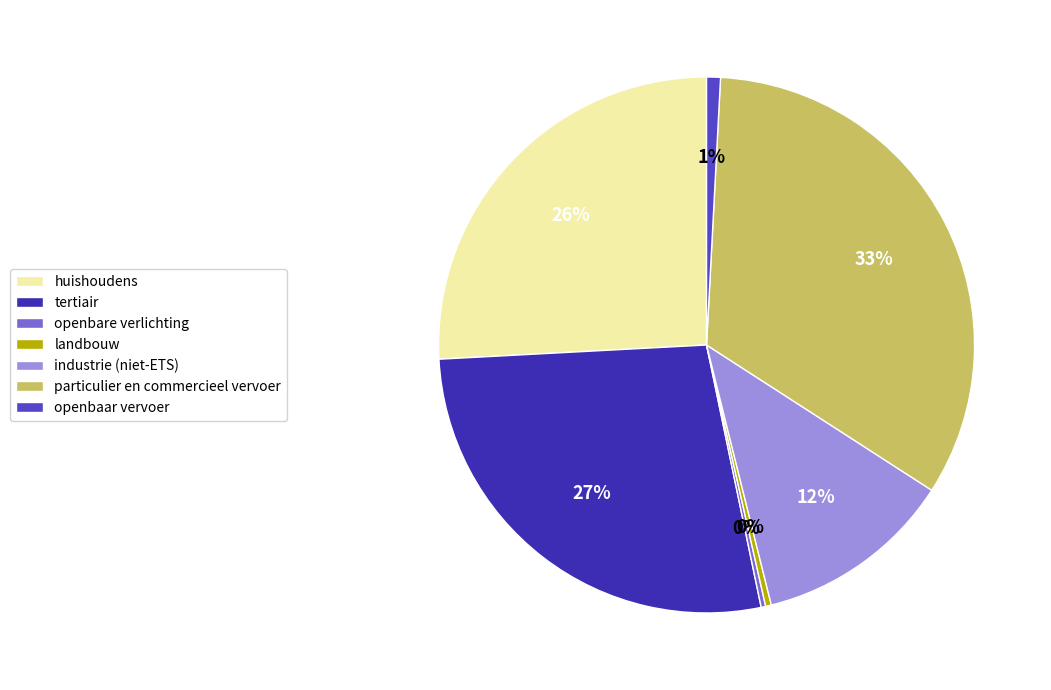

Approximately how many times larger is the value at particulier en commercieel vervoer compared to tertiair?

1.2